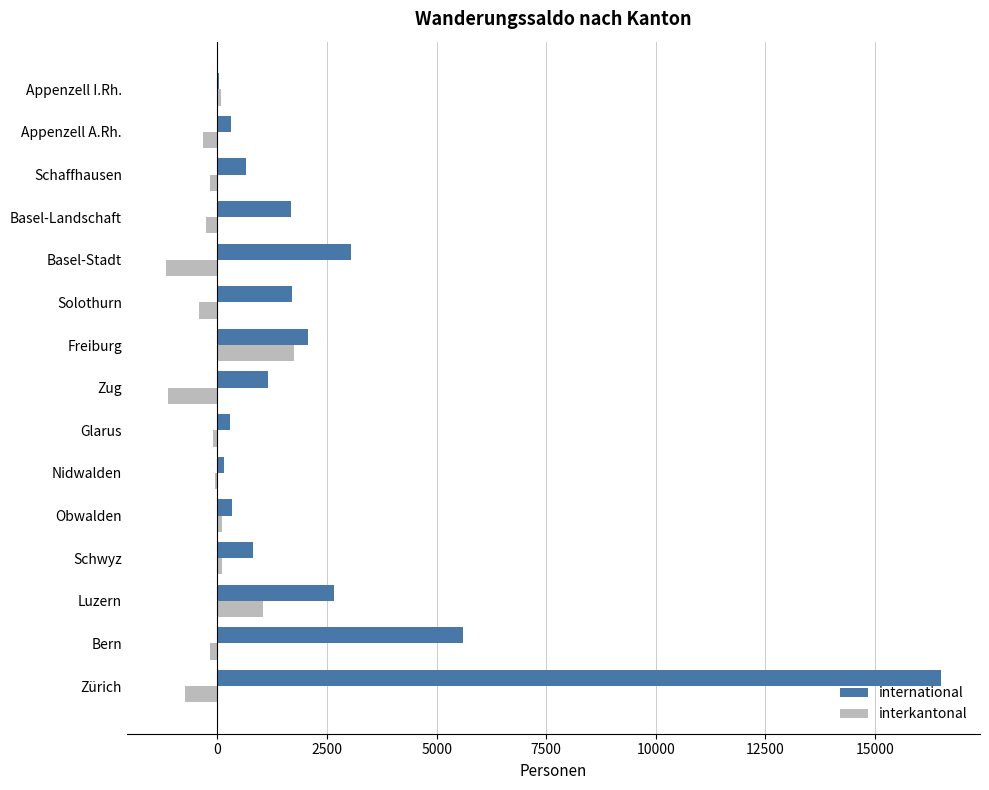

At which label is international closest to 8271?

Bern